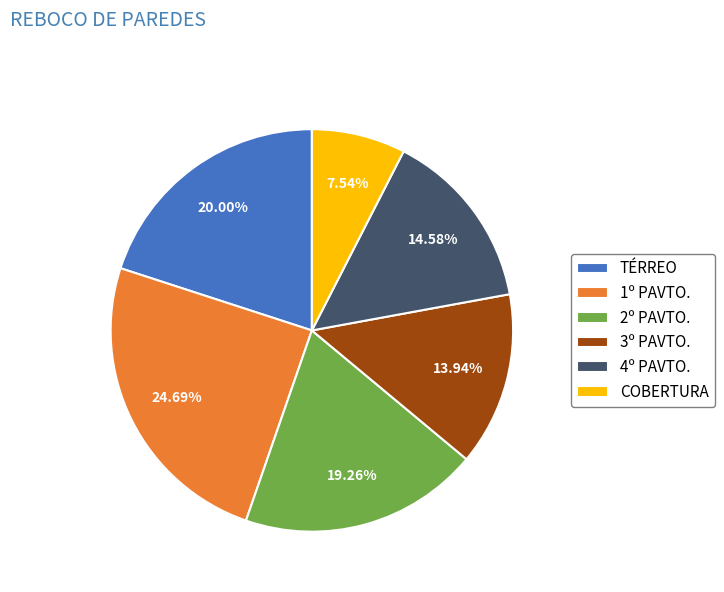

How many slices are in this pie chart?

6